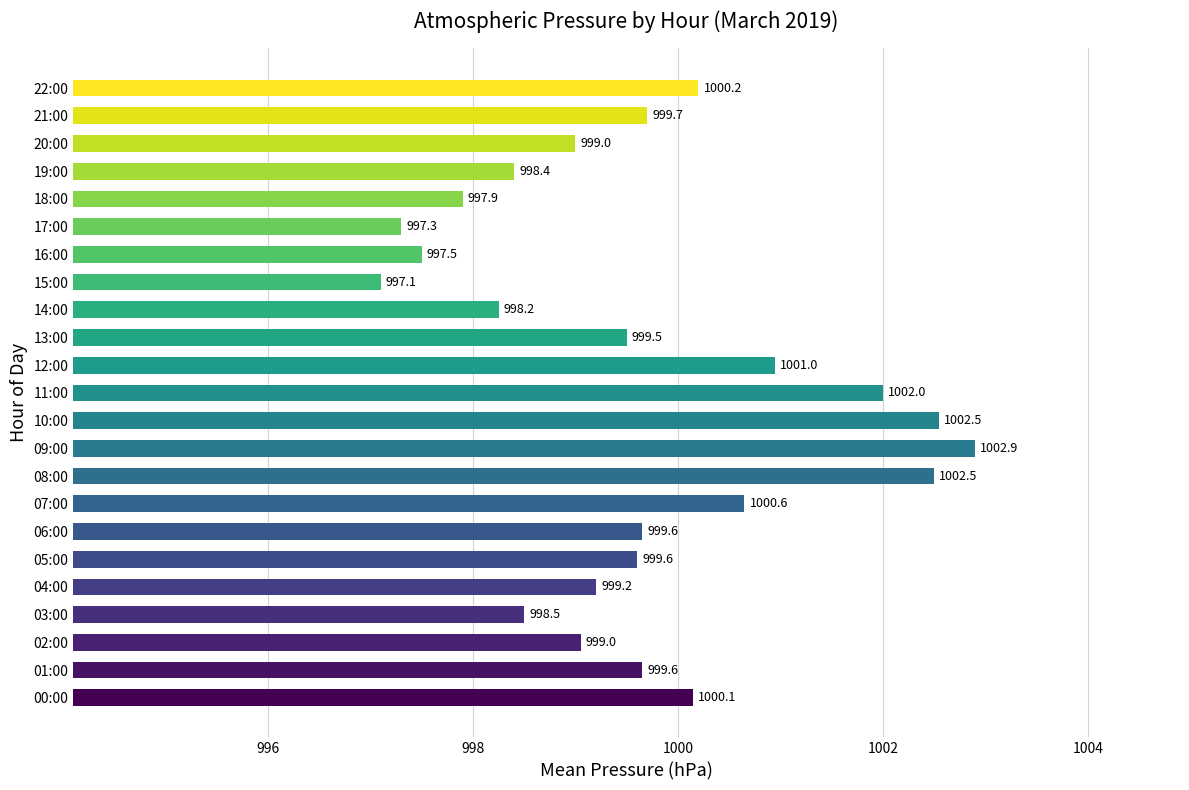

Which category has the highest value across all series?

09:00